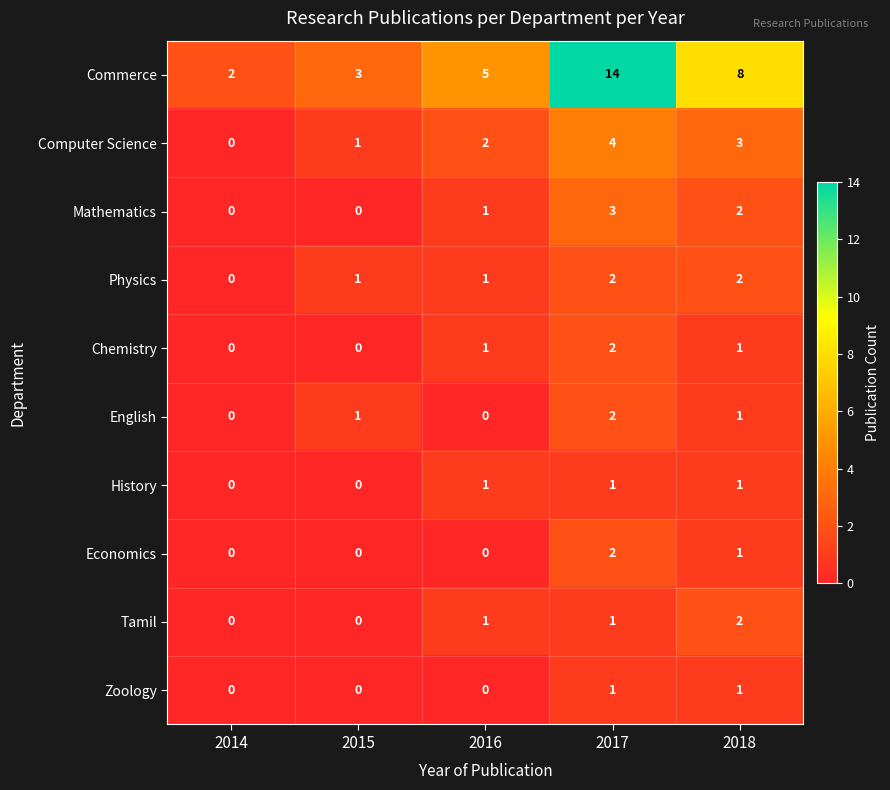

How many Zoology values are between 0 and 1?

5